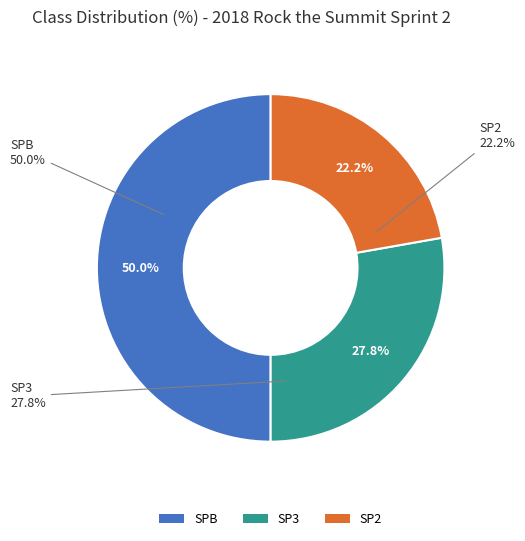

Is it true that SPB is 50% of the pie?

True